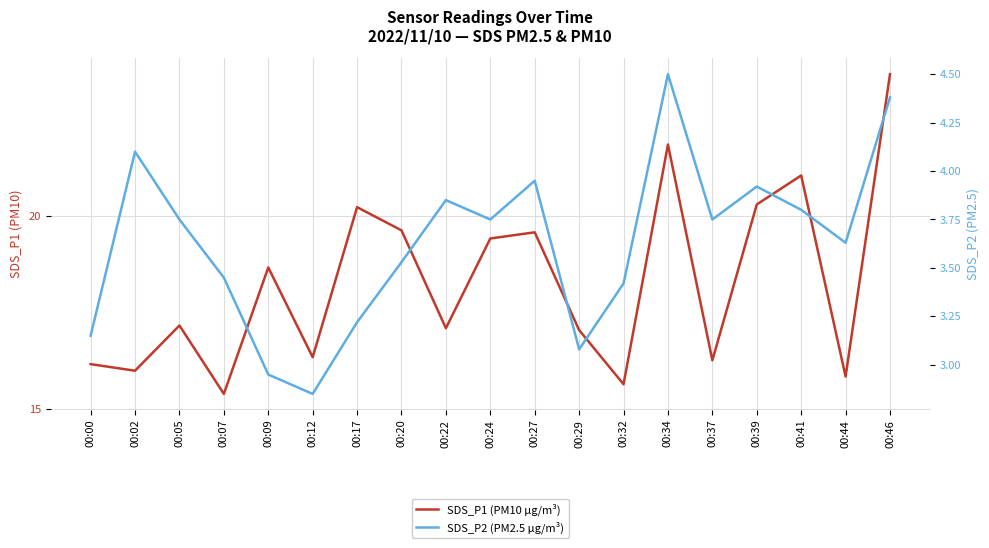

Where is SDS_P1 (PM10 µg/m³) nearest to the value 19?

00:09